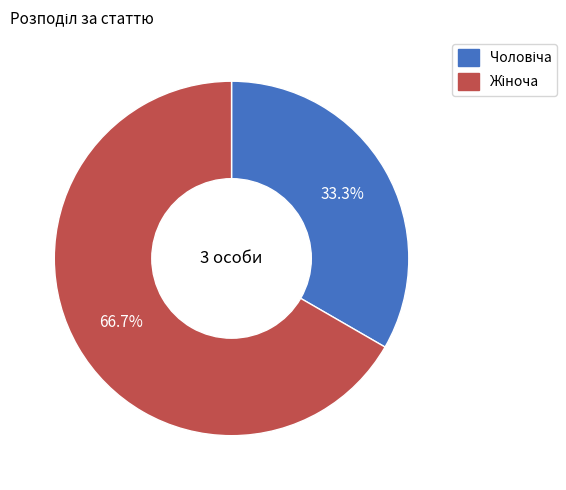

Does any single category account for the majority?

Yes